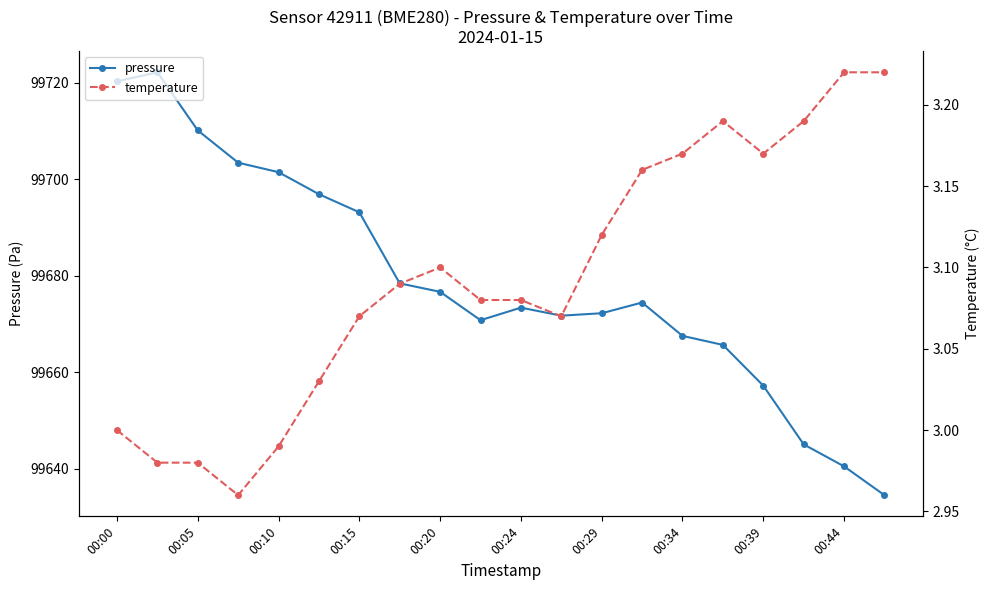

Is this an area chart (filled region under the line)?

No